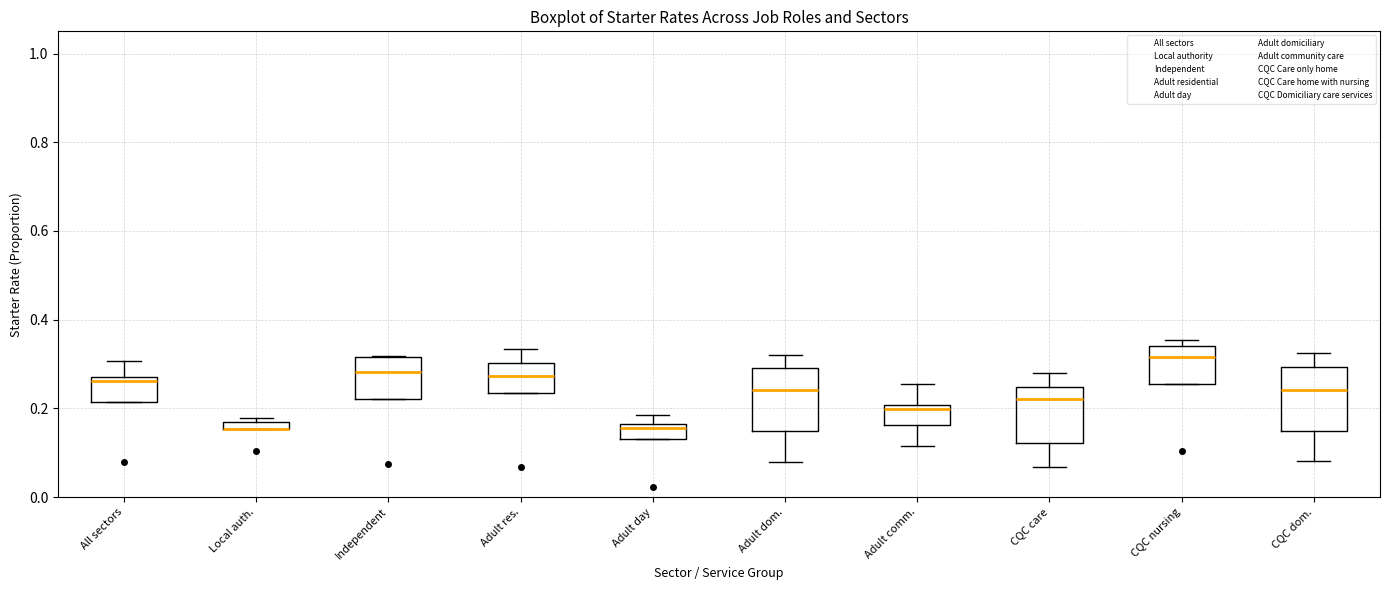

Where does the median line of the box for Adult res. sit on the y-axis? The values are not printed on the chart, so give them approximately, as read against the axis.

0.28